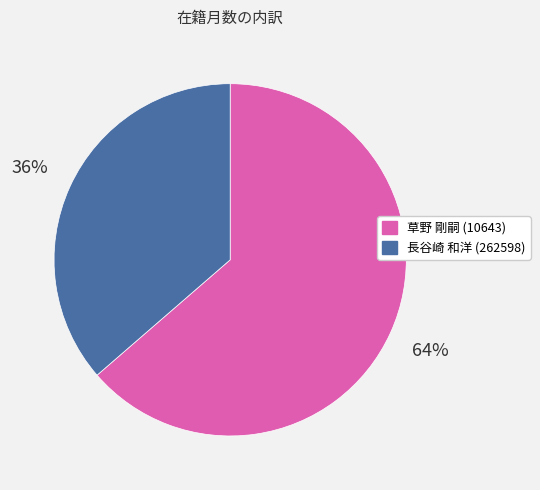

Which category accounts for the majority?

草野 剛嗣 (10643)